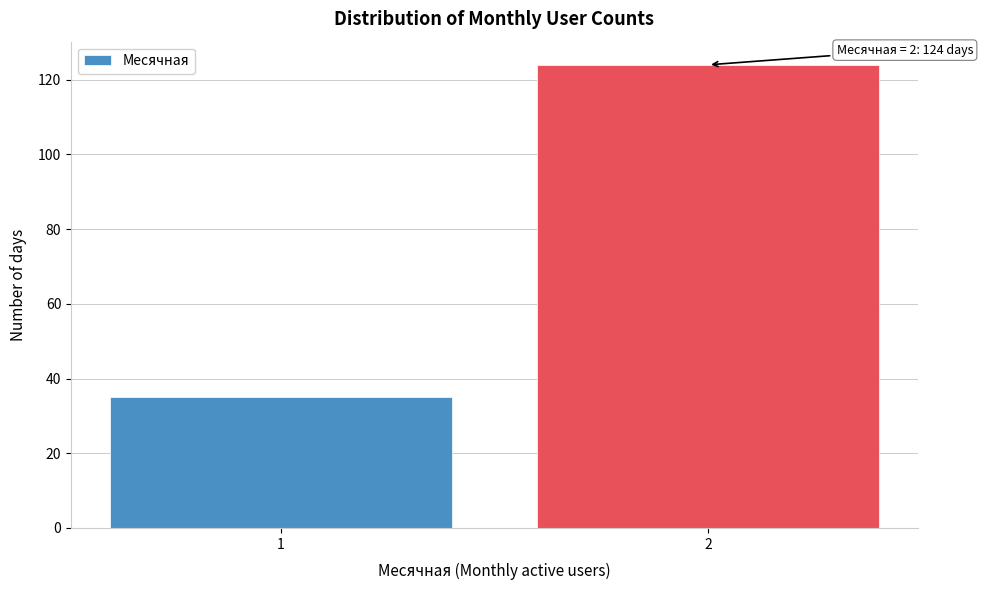

Reading left to right, transcribe all the data shown in this chart.

35	124